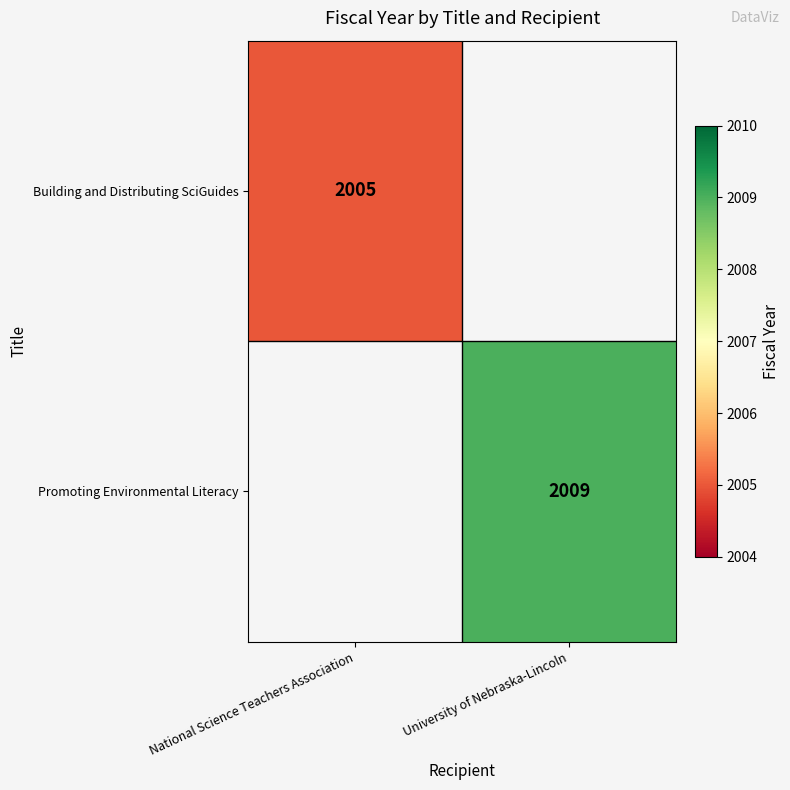

The value of Building and Distributing SciGuides at National Science Teachers Association is 2005. True or false?

True